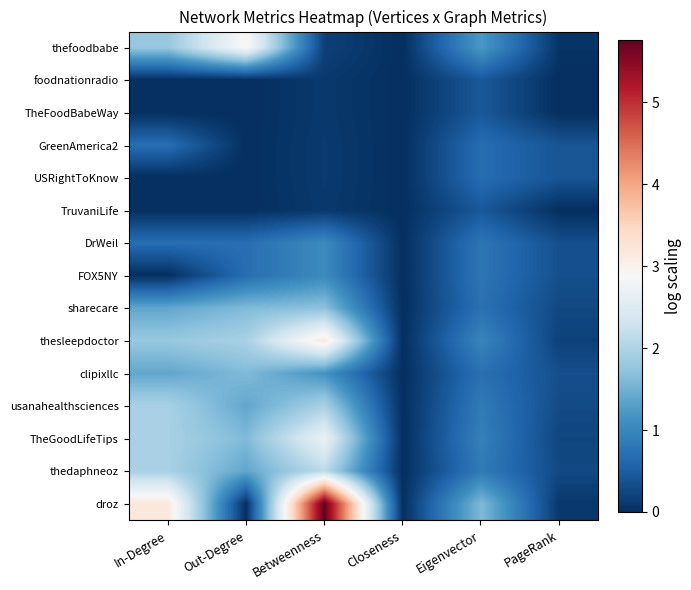

Rank the series at PageRank from highest to lowest value.

GreenAmerica2, USRightToKnow, DrWeil, FOX5NY, clipixllc, usanahealthsciences, thedaphneoz, sharecare, TheGoodLifeTips, thesleepdoctor, droz, thefoodbabe, foodnationradio, TheFoodBabeWay, TruvaniLife